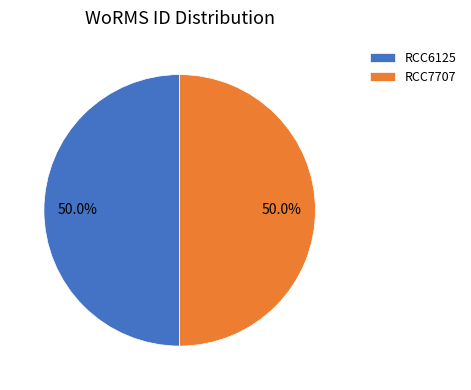

What is the ratio of the value at RCC6125 to the value at RCC7707?

1.0